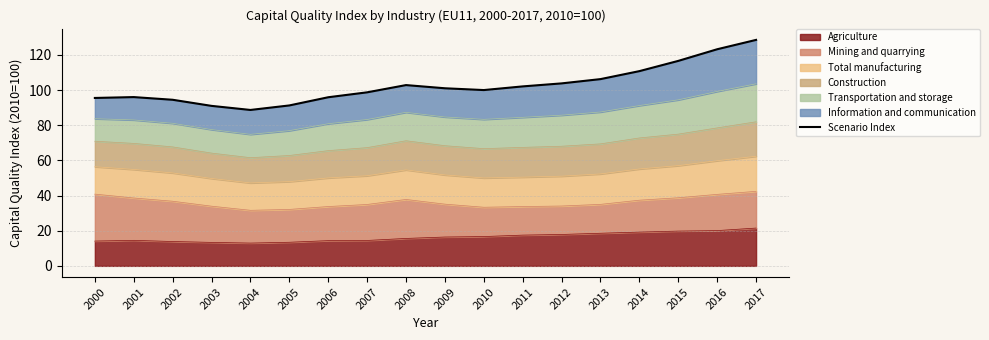

Does the chart display data point markers on the line(s)?

No